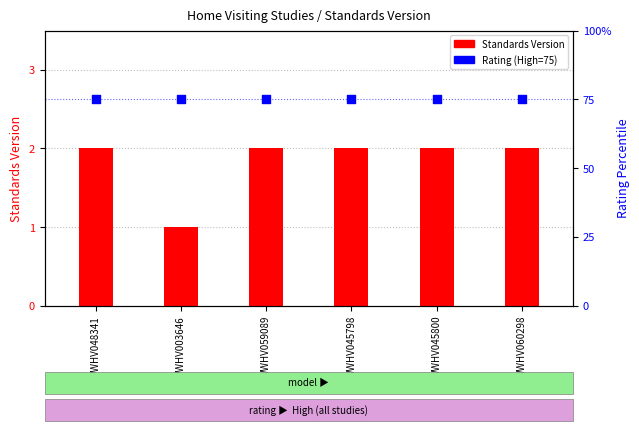

What are all the series names shown in the legend?

Standards Version, Rating (High=75)